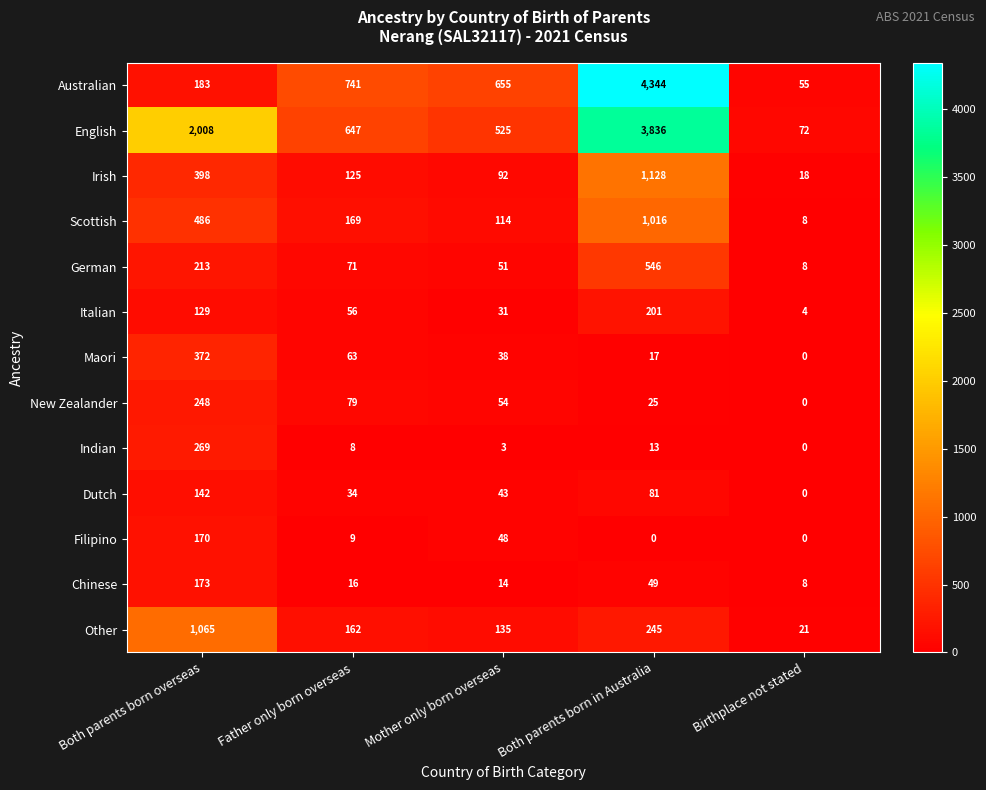

The value of Irish at Both parents born overseas is 608. True or false?

False